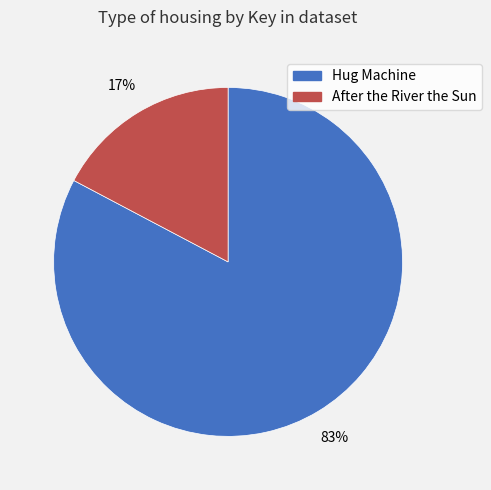

The After the River the Sun slice represents 17% of the pie. True or false?

True